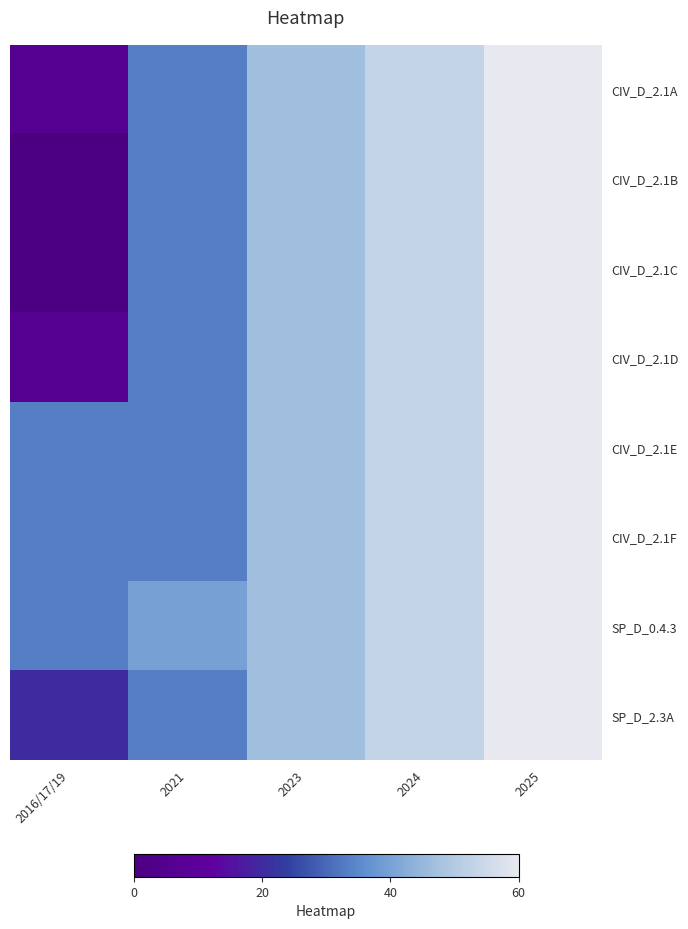

Reading left to right, extract all data points from this chart.

CIV_D_2.1A: 2016/17/19=6.7	2021=33.3	2023=46.7	2024=53.3	2025=60.0
CIV_D_2.1B: 2016/17/19=0.0	2021=33.3	2023=46.7	2024=53.3	2025=60.0
CIV_D_2.1C: 2016/17/19=0.0	2021=33.3	2023=46.7	2024=53.3	2025=60.0
CIV_D_2.1D: 2016/17/19=6.7	2021=33.3	2023=46.7	2024=53.3	2025=60.0
CIV_D_2.1E: 2016/17/19=33.3	2021=33.3	2023=46.7	2024=53.3	2025=60.0
CIV_D_2.1F: 2016/17/19=33.3	2021=33.3	2023=46.7	2024=53.3	2025=60.0
SP_D_0.4.3: 2016/17/19=33.3	2021=40.0	2023=46.7	2024=53.3	2025=60.0
SP_D_2.3A: 2016/17/19=20.0	2021=33.3	2023=46.7	2024=53.3	2025=60.0